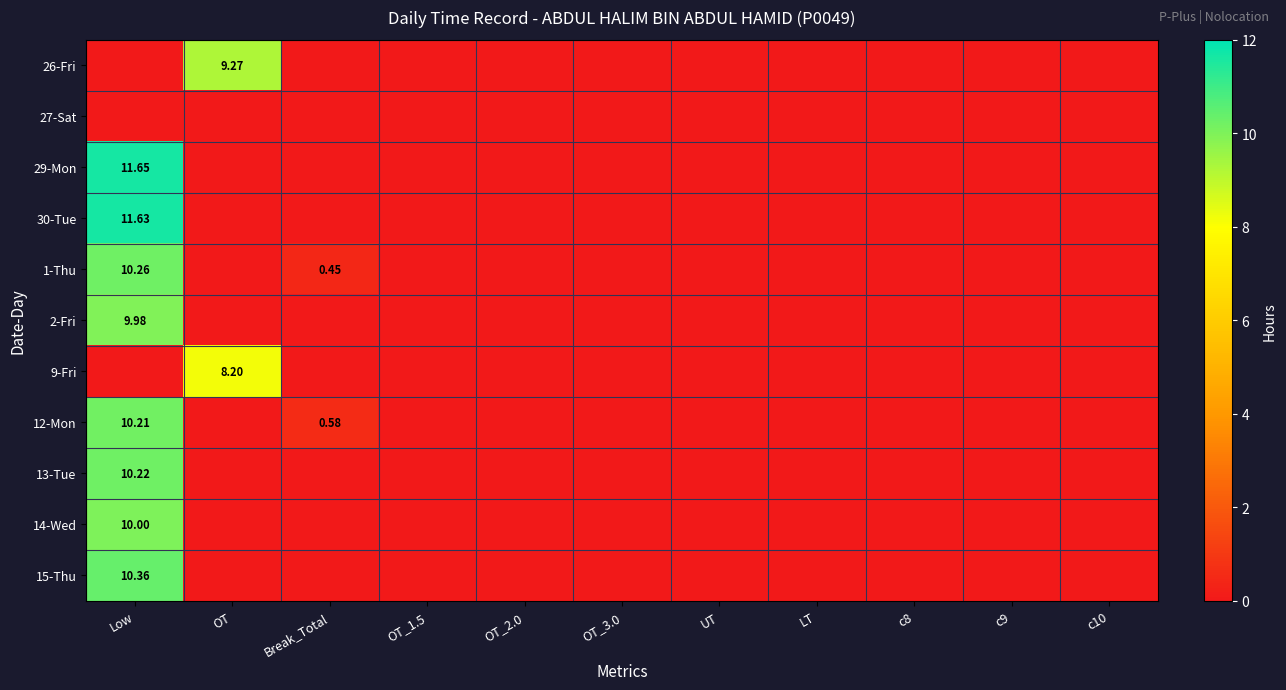

Between c9 and UT, which is larger?

c9